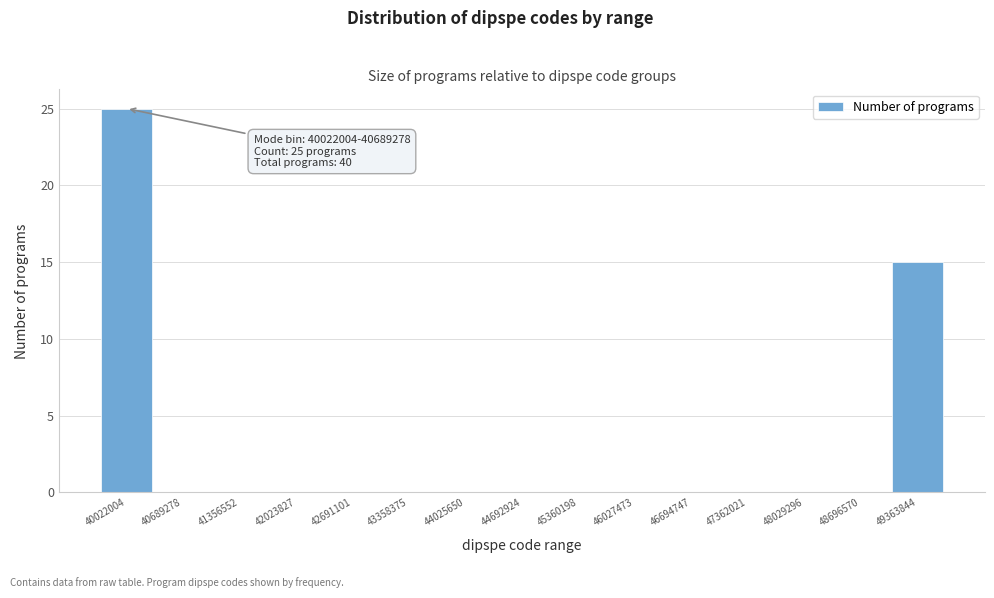

Reading right to left, extract all data points from this chart.

49363844=15	48696570=0	48029296=0	47362021=0	46694747=0	46027473=0	45360198=0	44692924=0	44025650=0	43358375=0	42691101=0	42023827=0	41356552=0	40689278=0	40022004=25